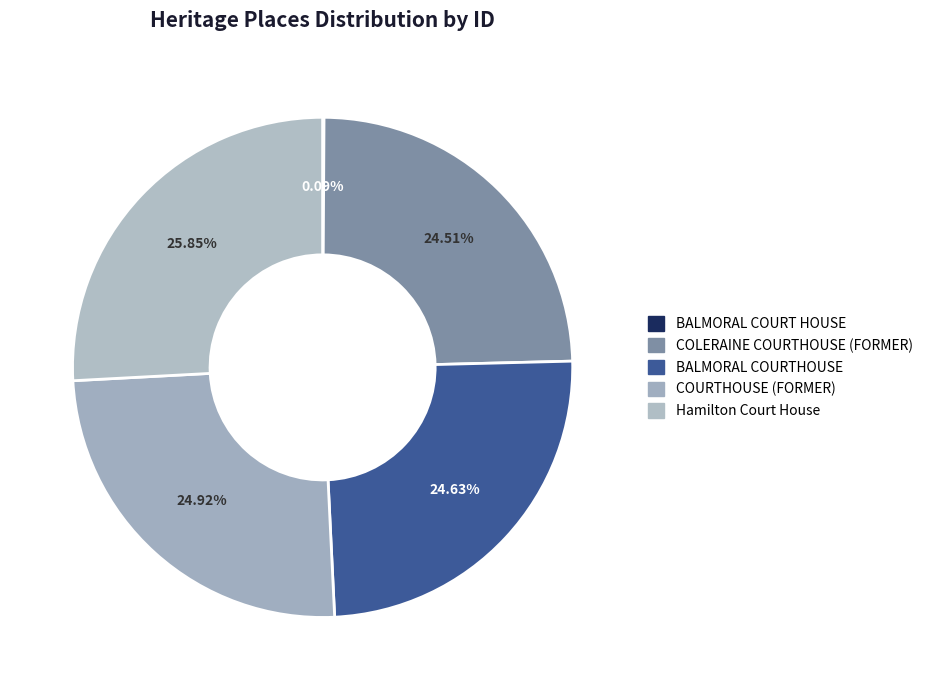

How many segments does this pie chart have?

5